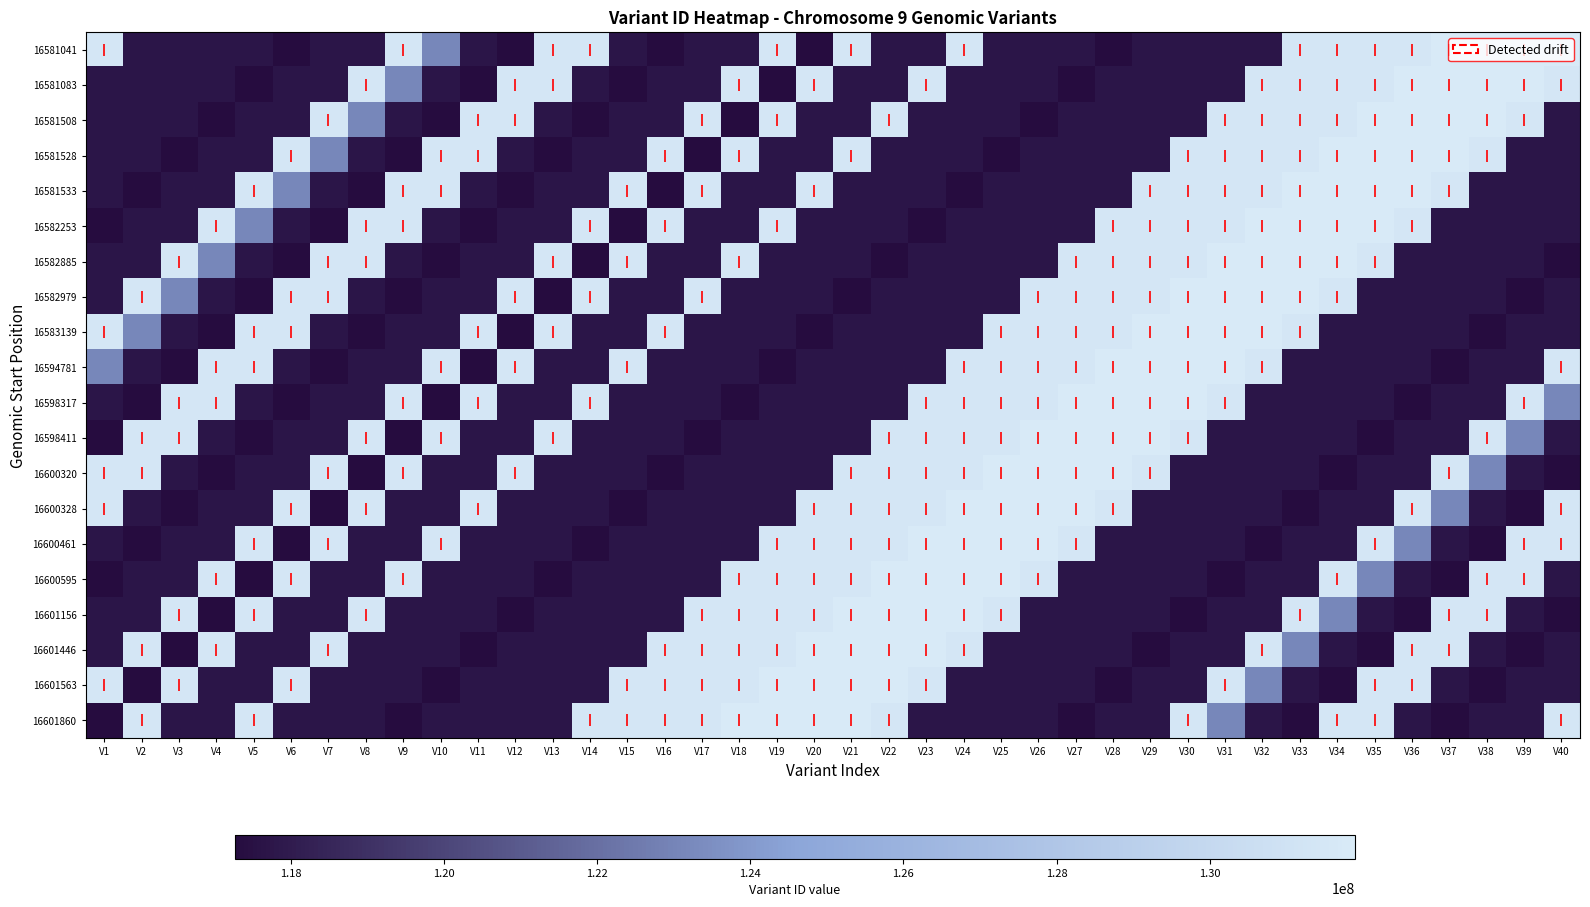

Which has a higher value, V3 or V6?

V3